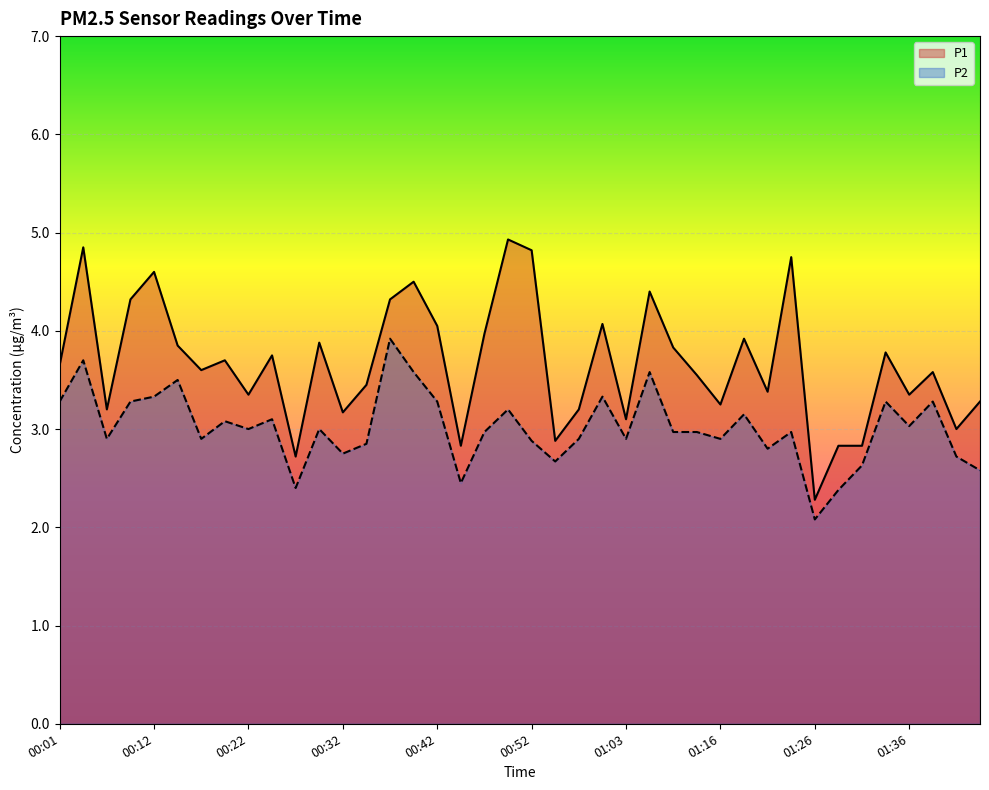

Does the chart display data point markers on the line(s)?

No